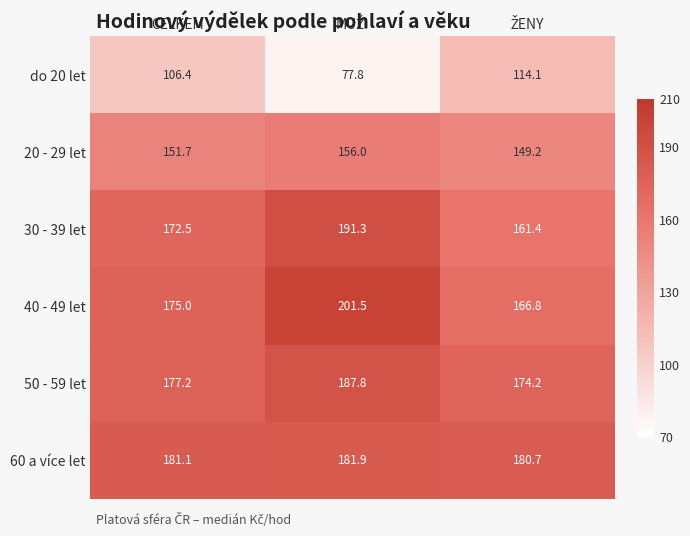

What is the minimum value shown in the chart?

77.8